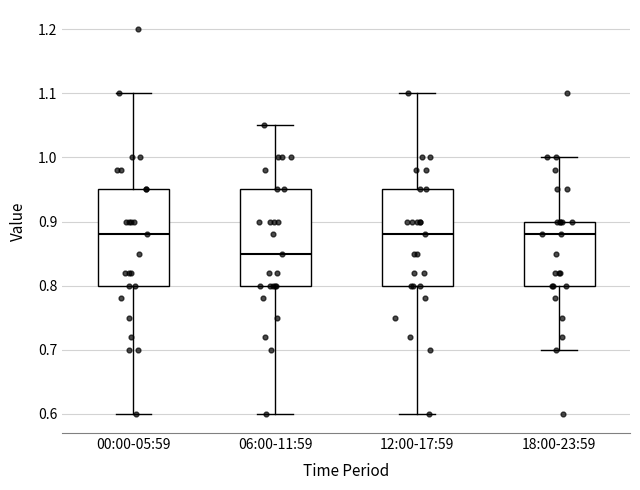

Where does the lower whisker of the box for 06:00-11:59 end on the y-axis? The values are not printed on the chart, so give them approximately, as read against the axis.

0.60